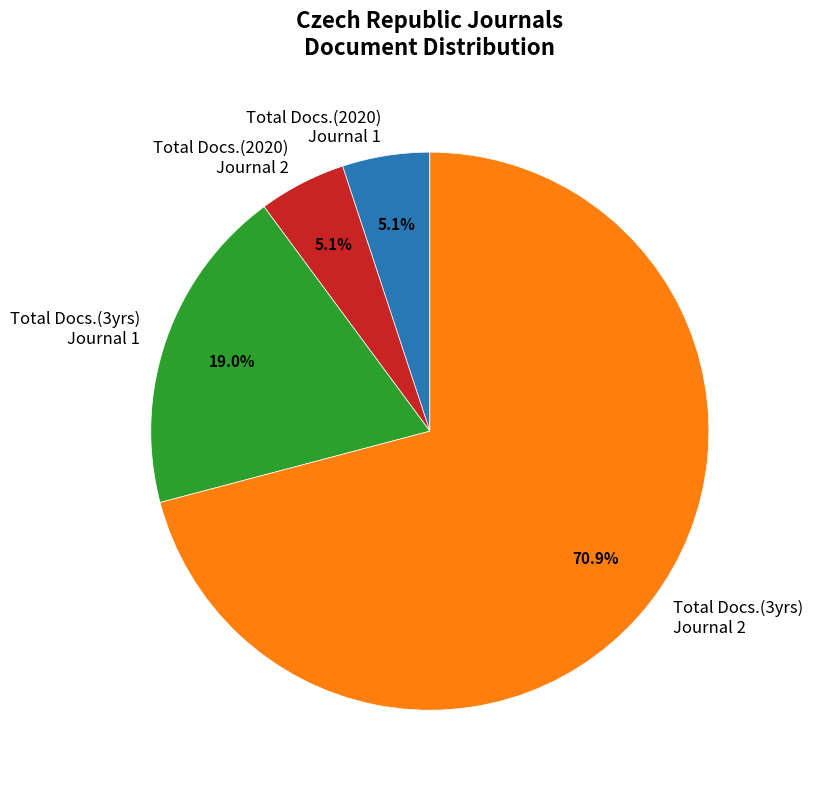

Between Total Docs.(2020) Journal 1 and Total Docs.(3yrs) Journal 2, which is larger?

Total Docs.(3yrs) Journal 2